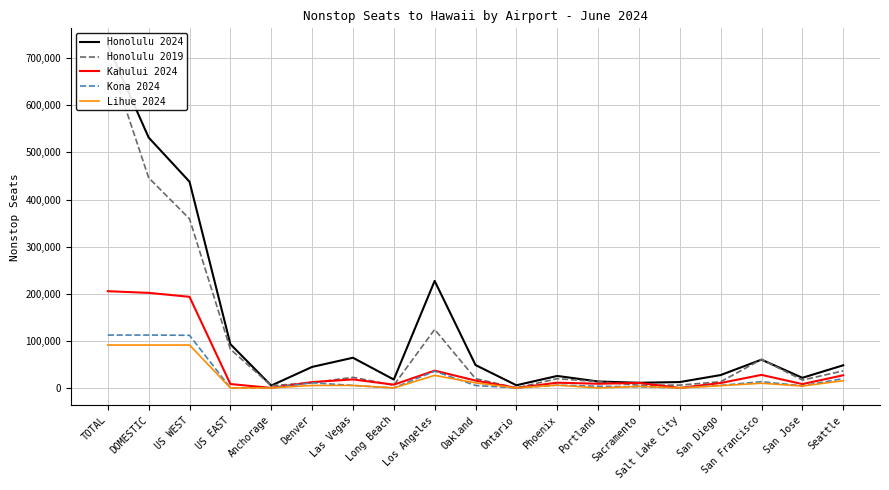

Count the number of data series in this chart.

5